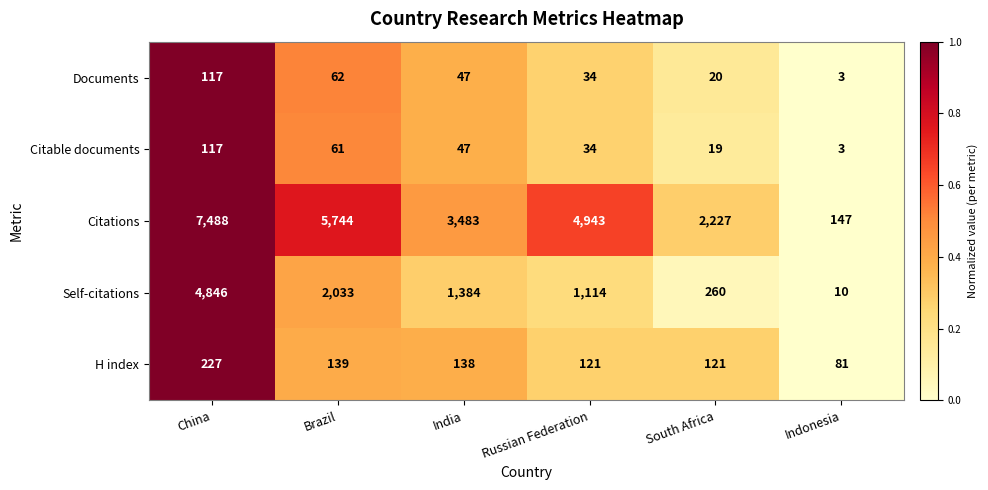

What is the greatest value displayed?

7488